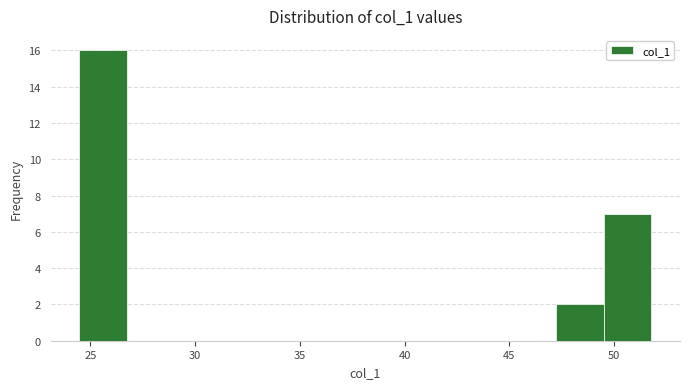

Reading left to right, transcribe this chart: for each bar, give the range it covers on the x-axis and its height. Neither the bar edges nor the heights are printed on the chart, so give them approximately, as read against the axes.

24.5 to 26.5: 16
26.5 to 29.0: 0
29.0 to 31.5: 0
31.5 to 33.5: 0
33.5 to 36.0: 0
36.0 to 38.0: 0
38.0 to 40.5: 0
40.5 to 42.5: 0
42.5 to 45.0: 0
45.0 to 47.0: 0
47.0 to 49.5: 2
49.5 to 52.0: 7